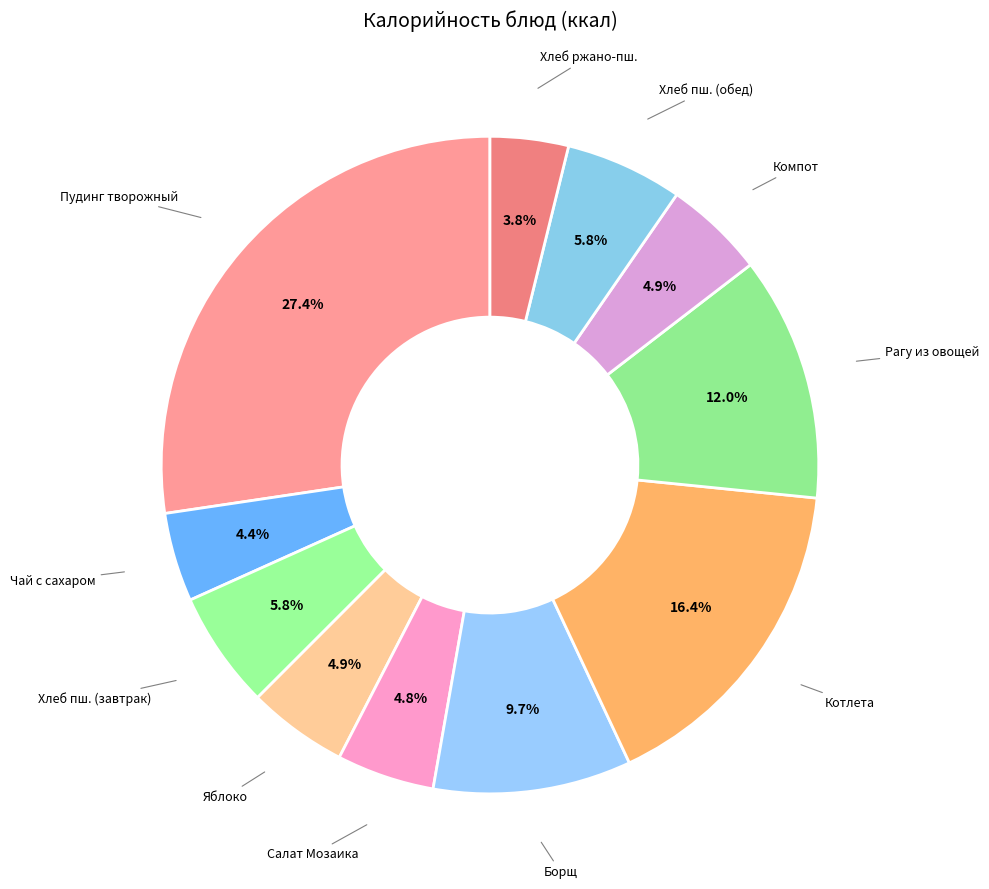

How many slices are in this pie chart?

11